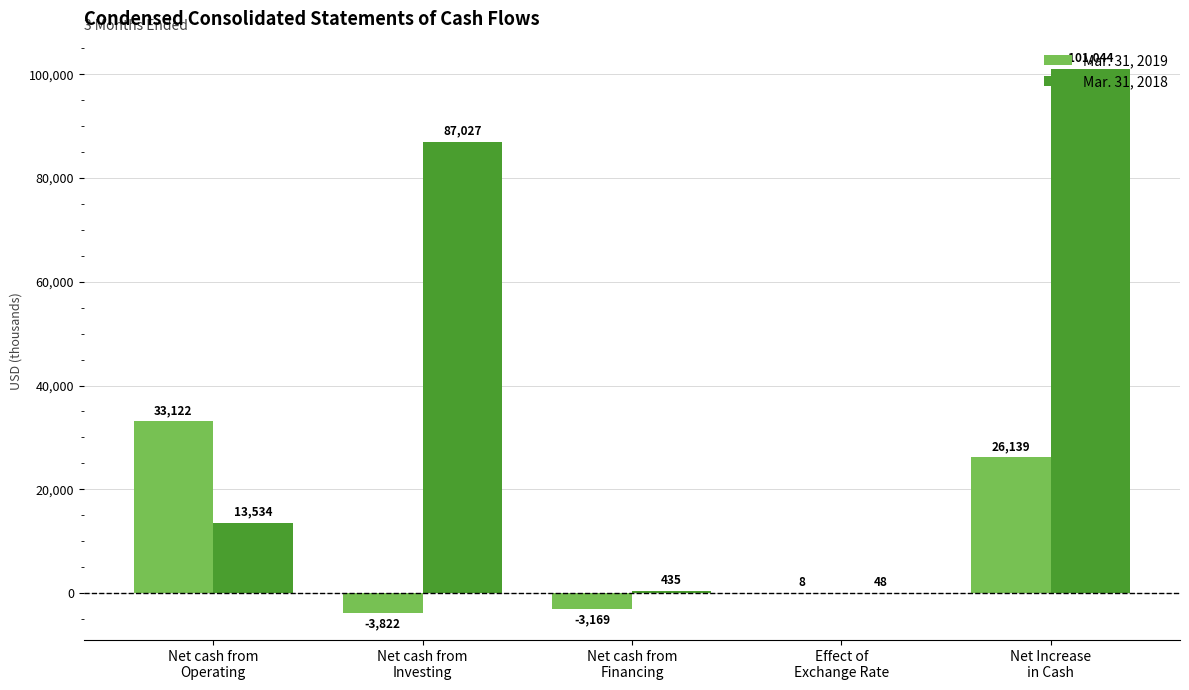

Which series has the largest total across all categories?

Mar. 31, 2018